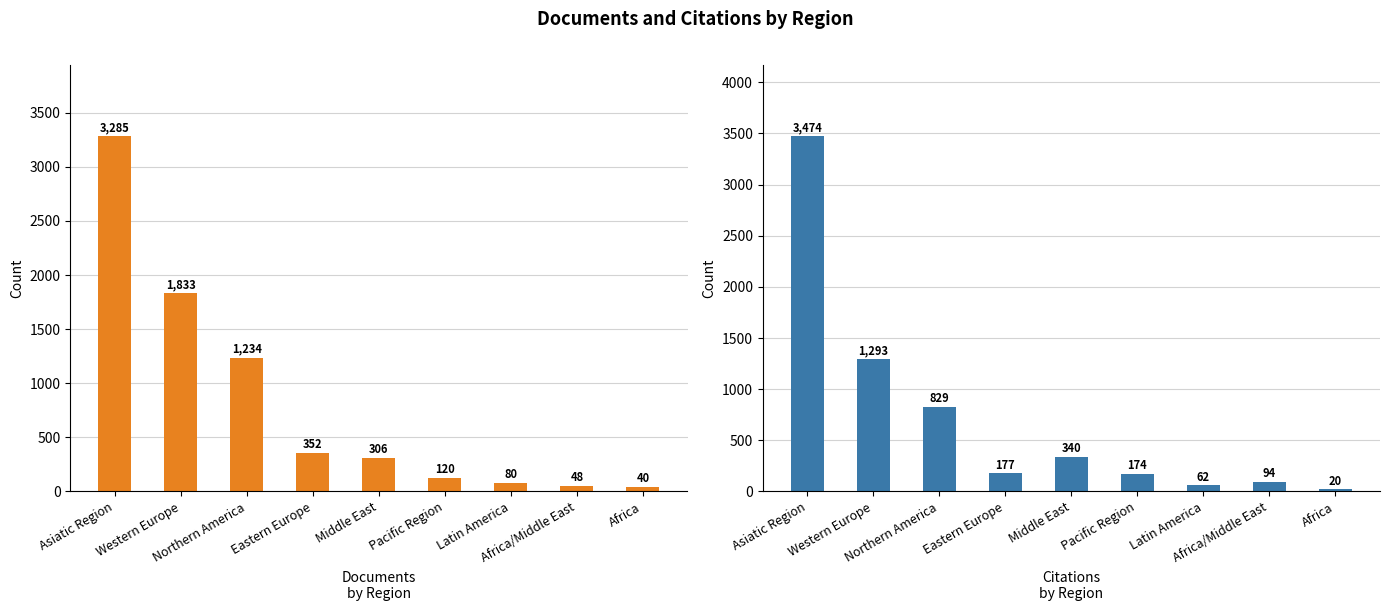

What position from the left is Middle East?

5